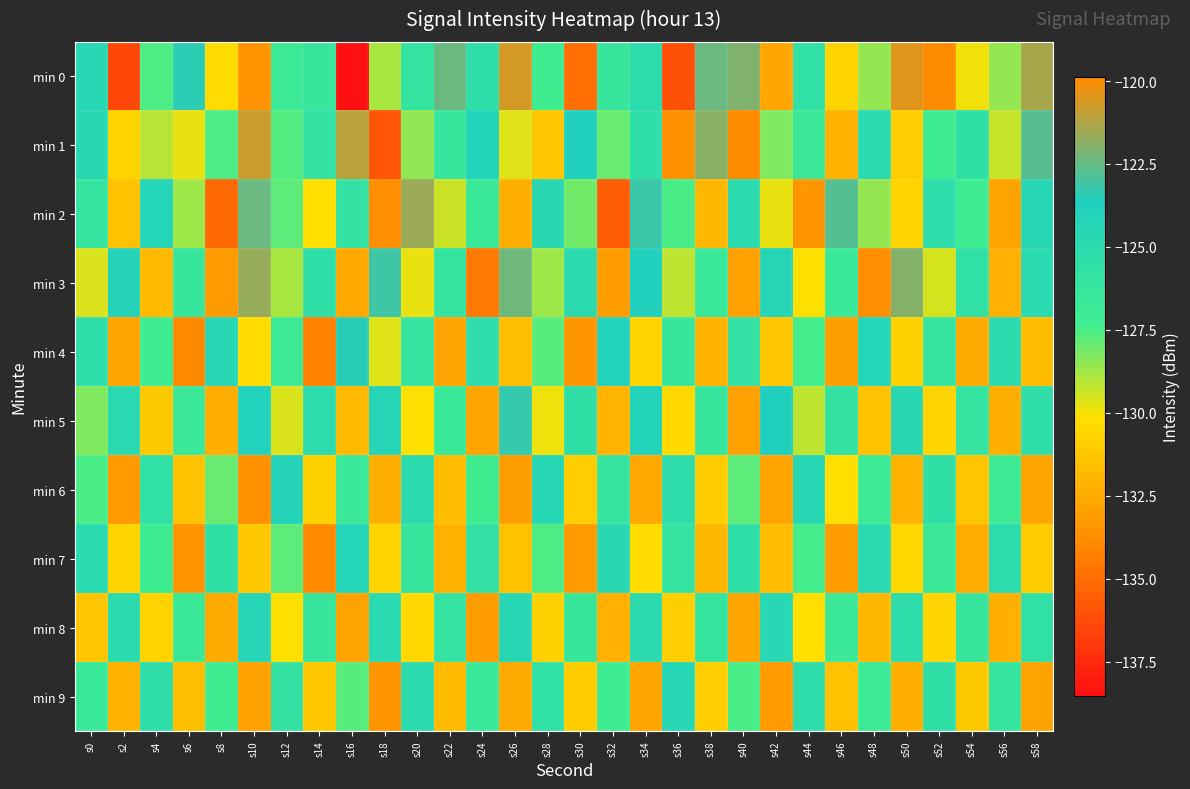

Reading left to right, list all the values displayed in this chart.

min 0: s0=-124.6	s2=-136.3	s4=-127.6	s6=-123.4	s8=-130.3	s10=-133.4	s12=-126.8	s14=-126.3	s16=-138.5	s18=-128.9	s20=-126.0	s22=-122.4	s24=-125.5	s26=-120.6	s28=-127.3	s30=-134.9	s32=-126.4	s34=-125.1	s36=-136.1	s38=-122.4	s40=-122.1	s42=-132.6	s44=-125.7	s46=-130.6	s48=-128.6	s50=-120.4	s52=-119.9	s54=-129.9	s56=-128.6	s58=-121.3
min 1: s0=-124.8	s2=-130.6	s4=-129.1	s6=-129.8	s8=-127.6	s10=-120.8	s12=-127.6	s14=-125.9	s16=-121.1	s18=-135.9	s20=-128.5	s22=-126.3	s24=-124.1	s26=-129.7	s28=-131.2	s30=-123.8	s32=-127.9	s34=-125.4	s36=-133.6	s38=-121.9	s40=-119.5	s42=-128.3	s44=-126.7	s46=-132.1	s48=-124.8	s50=-130.9	s52=-127.2	s54=-125.6	s56=-129.3	s58=-122.7
min 2: s0=-126.2	s2=-131.5	s4=-124.3	s6=-128.7	s8=-135.1	s10=-122.4	s12=-127.8	s14=-130.2	s16=-125.9	s18=-133.7	s20=-121.6	s22=-129.4	s24=-126.8	s26=-132.3	s28=-124.7	s30=-128.1	s32=-135.6	s34=-123.2	s36=-127.5	s38=-131.9	s40=-125.1	s42=-129.8	s44=-133.4	s46=-122.8	s48=-128.6	s50=-130.7	s52=-125.3	s54=-127.1	s56=-132.8	s58=-124.5
min 3: s0=-129.6	s2=-124.2	s4=-131.8	s6=-126.4	s8=-133.2	s10=-121.7	s12=-128.9	s14=-125.5	s16=-132.6	s18=-123.1	s20=-129.8	s22=-126.2	s24=-134.5	s26=-122.3	s28=-128.7	s30=-125.0	s32=-133.1	s34=-123.8	s36=-129.2	s38=-126.6	s40=-132.9	s42=-124.4	s44=-130.1	s46=-126.8	s48=-133.7	s50=-122.0	s52=-129.5	s54=-125.7	s56=-132.2	s58=-124.9
min 4: s0=-125.4	s2=-132.7	s4=-127.1	s6=-133.9	s8=-124.6	s10=-130.3	s12=-126.9	s14=-134.2	s16=-123.5	s18=-129.7	s20=-126.1	s22=-132.8	s24=-125.3	s26=-131.6	s28=-127.7	s30=-133.4	s32=-124.0	s34=-130.6	s36=-126.5	s38=-132.1	s40=-125.8	s42=-131.3	s44=-127.4	s46=-133.0	s48=-124.3	s50=-130.8	s52=-126.2	s54=-132.5	s56=-125.1	s58=-131.7
min 5: s0=-128.3	s2=-124.8	s4=-131.1	s6=-126.7	s8=-132.4	s10=-123.9	s12=-129.6	s14=-125.2	s16=-131.8	s18=-124.4	s20=-130.1	s22=-126.8	s24=-132.7	s26=-123.3	s28=-129.9	s30=-125.6	s32=-132.0	s34=-124.1	s36=-130.4	s38=-126.3	s40=-132.9	s42=-123.7	s44=-129.2	s46=-125.9	s48=-131.5	s50=-124.7	s52=-130.6	s54=-126.1	s56=-132.3	s58=-125.4
min 6: s0=-127.5	s2=-133.2	s4=-125.7	s6=-131.4	s8=-127.9	s10=-133.6	s12=-124.2	s14=-130.8	s16=-126.6	s18=-132.3	s20=-125.0	s22=-131.7	s24=-127.3	s26=-133.0	s28=-124.6	s30=-130.9	s32=-126.2	s34=-132.6	s36=-125.3	s38=-131.0	s40=-127.8	s42=-132.8	s44=-124.5	s46=-130.2	s48=-126.9	s50=-132.1	s52=-125.6	s54=-131.3	s56=-127.0	s58=-132.7
min 7: s0=-124.9	s2=-130.6	s4=-127.2	s6=-133.5	s8=-125.6	s10=-131.2	s12=-127.8	s14=-133.9	s16=-124.3	s18=-130.7	s20=-126.4	s22=-132.1	s24=-125.8	s26=-131.5	s28=-127.6	s30=-133.2	s32=-124.7	s34=-130.3	s36=-126.1	s38=-131.9	s40=-125.5	s42=-131.7	s44=-127.4	s46=-133.1	s48=-124.8	s50=-130.5	s52=-126.7	s54=-132.4	s56=-125.2	s58=-131.0
min 8: s0=-131.3	s2=-125.1	s4=-130.7	s6=-126.8	s8=-132.5	s10=-124.4	s12=-130.1	s14=-126.3	s16=-132.8	s18=-124.9	s20=-130.4	s22=-126.0	s24=-133.1	s26=-124.5	s28=-130.8	s30=-126.5	s32=-132.2	s34=-125.0	s36=-130.9	s38=-126.2	s40=-132.7	s42=-124.6	s44=-130.2	s46=-126.7	s48=-131.9	s50=-125.3	s52=-130.6	s54=-126.4	s56=-132.3	s58=-125.7
min 9: s0=-126.8	s2=-132.1	s4=-125.4	s6=-131.6	s8=-127.3	s10=-132.9	s12=-125.9	s14=-131.2	s16=-127.7	s18=-133.4	s20=-125.1	s22=-131.8	s24=-126.6	s26=-132.5	s28=-125.7	s30=-131.0	s32=-127.1	s34=-132.7	s36=-124.6	s38=-130.9	s40=-127.5	s42=-133.2	s44=-125.3	s46=-131.5	s48=-126.9	s50=-132.3	s52=-125.6	s54=-131.1	s56=-126.2	s58=-132.8